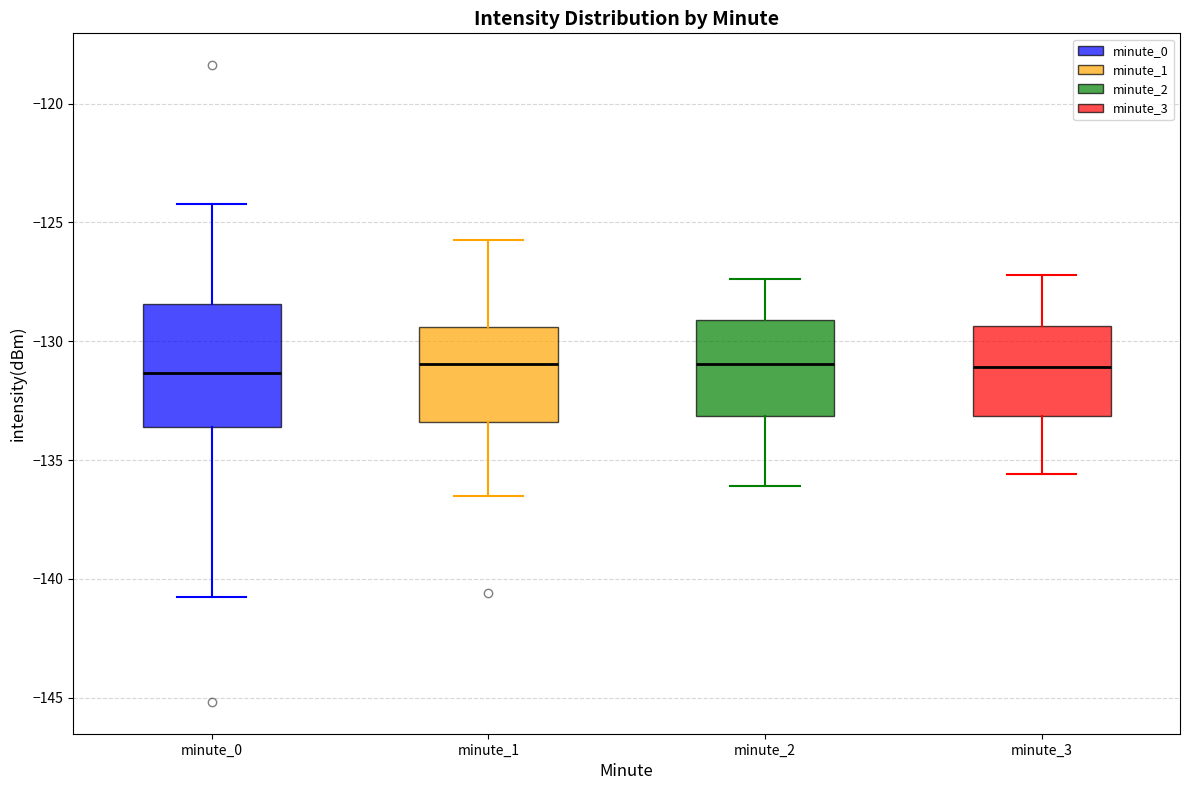

Comparing the boxes themselves (not the whiskers), which one is the tallest?

minute_0